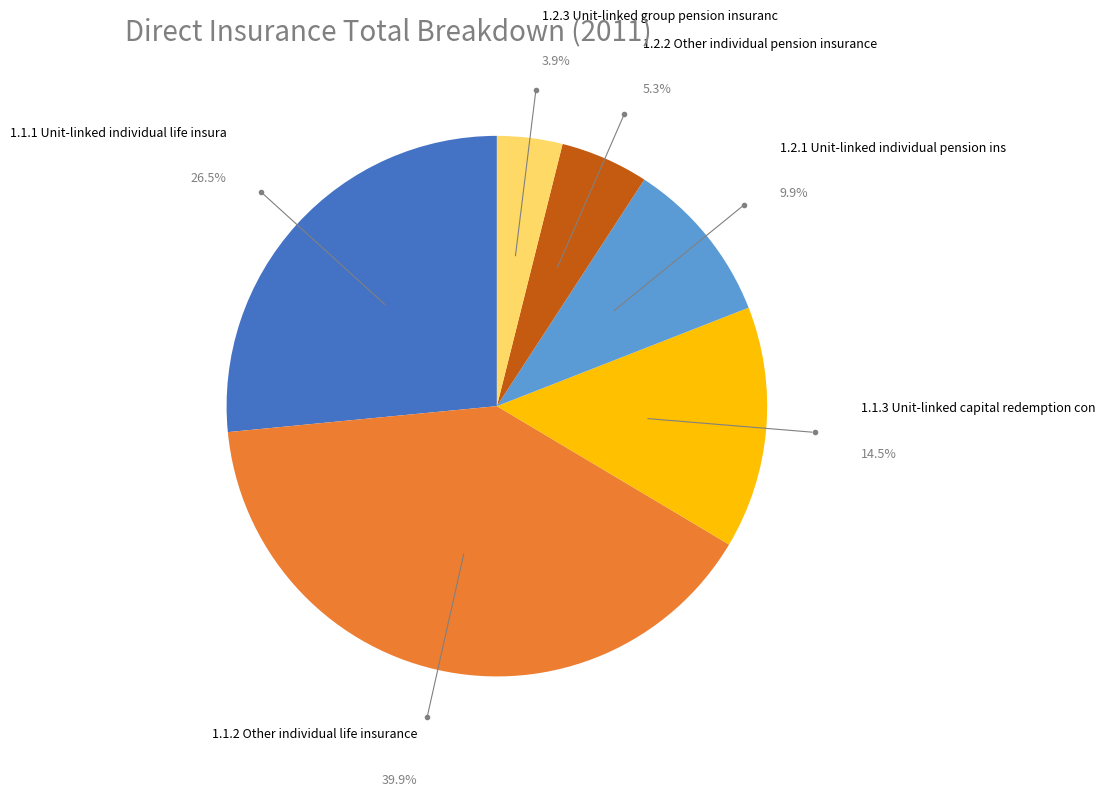

How many slices are in this pie chart?

6